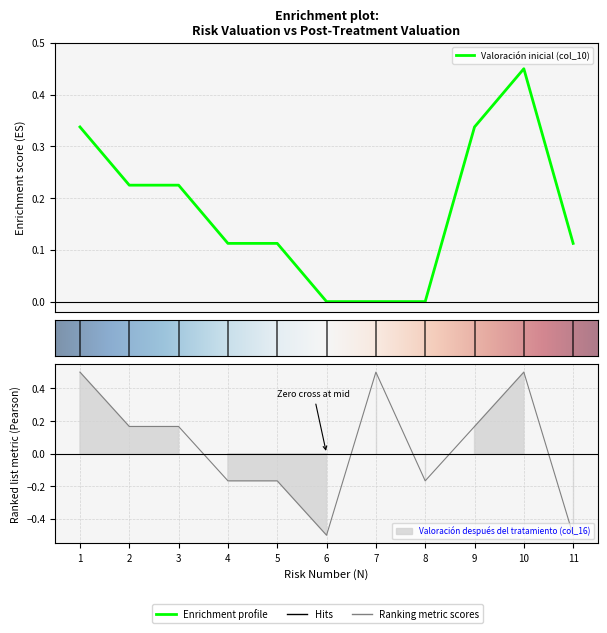

Does the chart display data point markers on the line(s)?

No